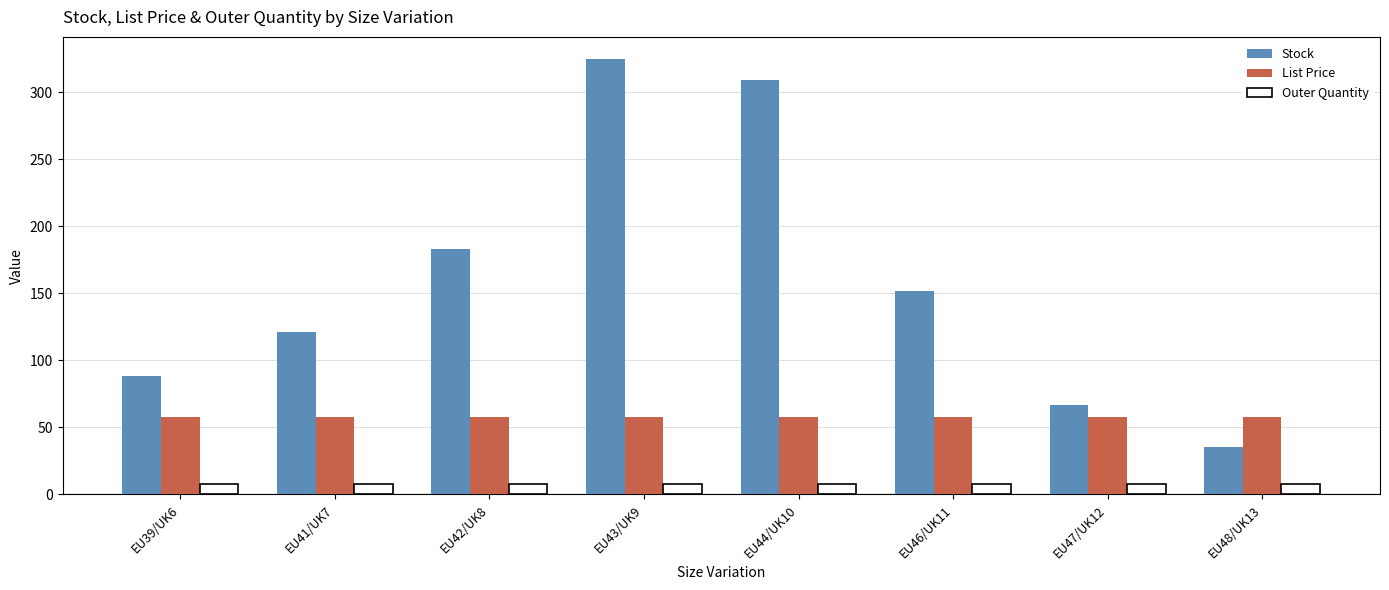

At which category does the chart reach its peak across all series?

EU43/UK9